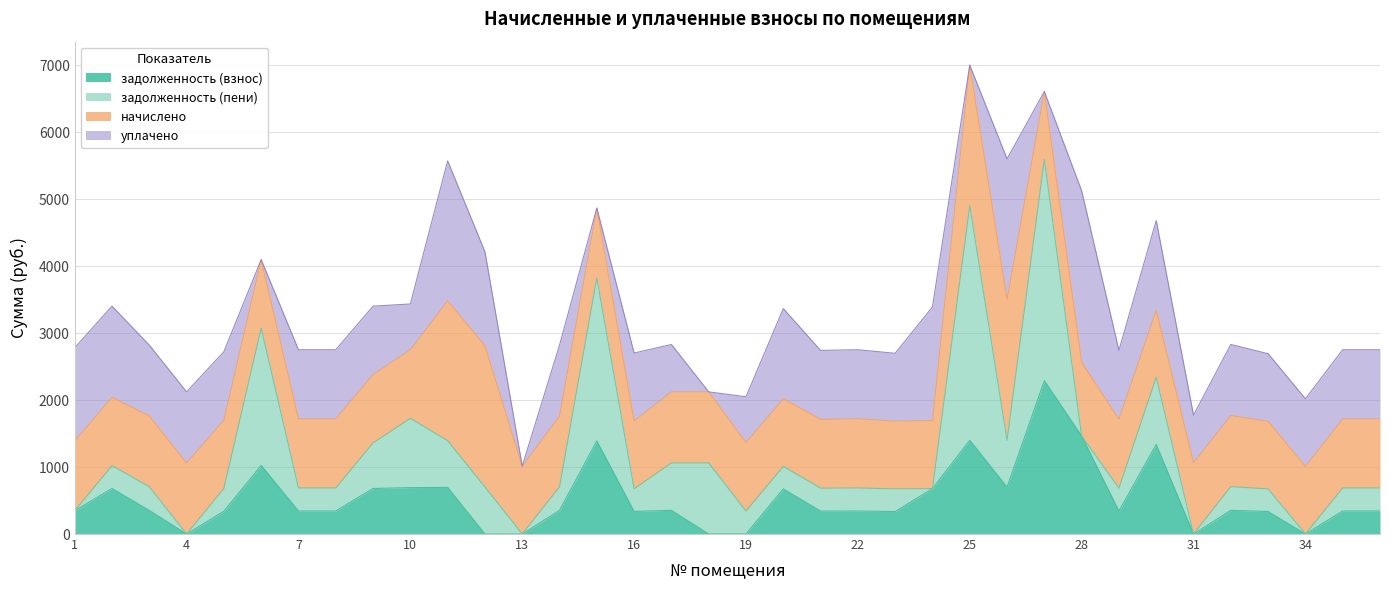

Is it true that задолженность (взнос) equals 1155.6 at 10?

False